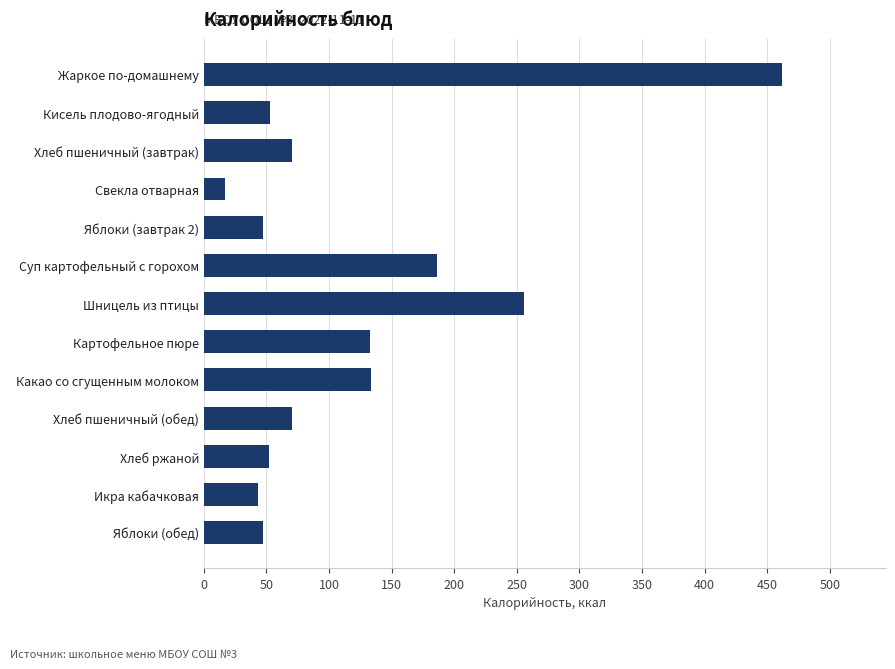

What is the average value?

120.7